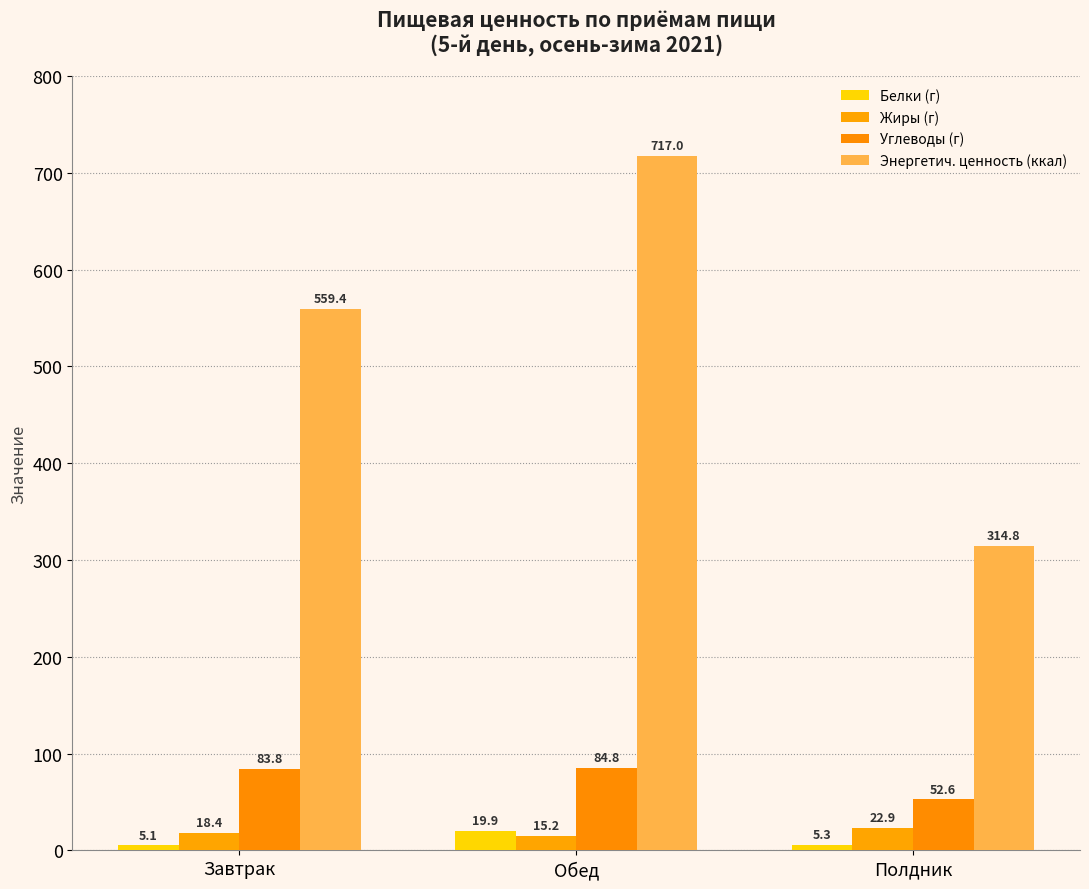

Are the bars horizontal?

No